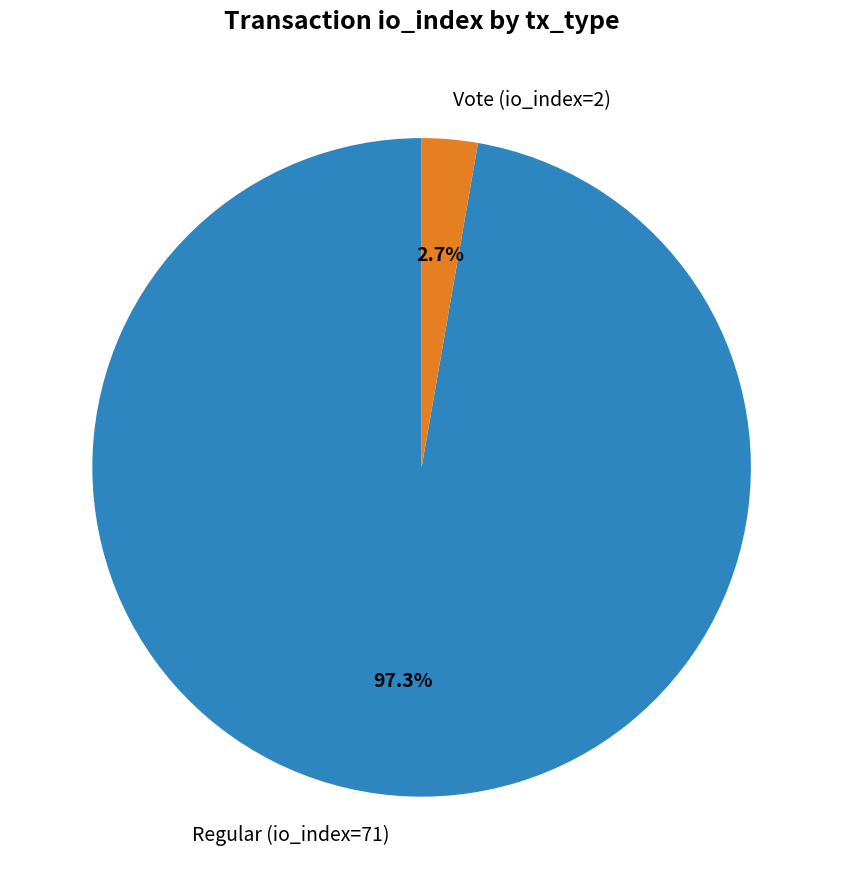

What is the total percentage of Vote (io_index=2) and Regular (io_index=71)?

100.0%